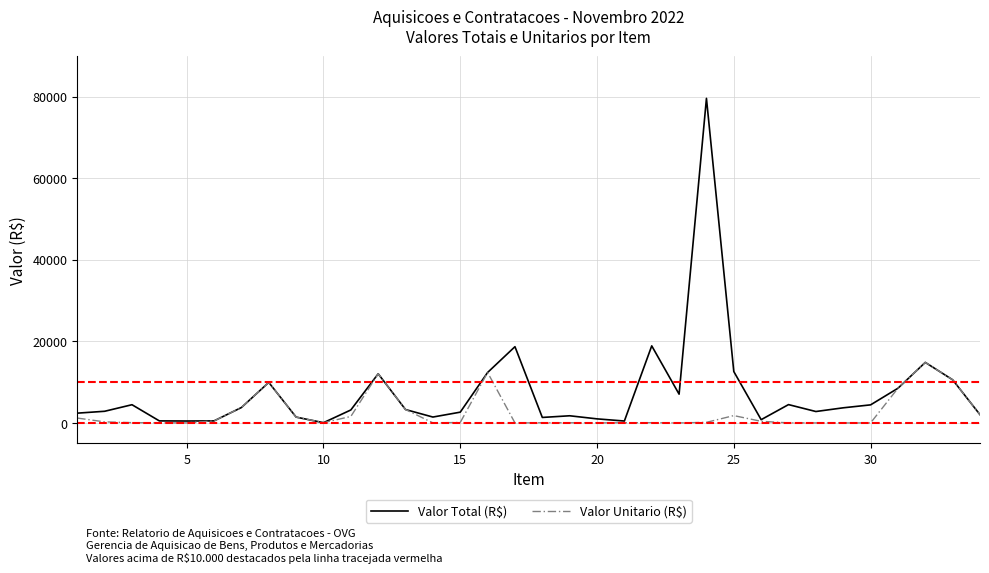

What is the maximum value shown in the chart?

79585.0